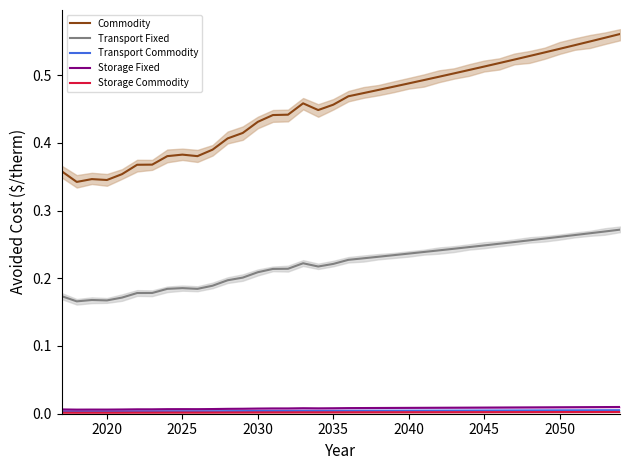

How many data points does each series have?

38